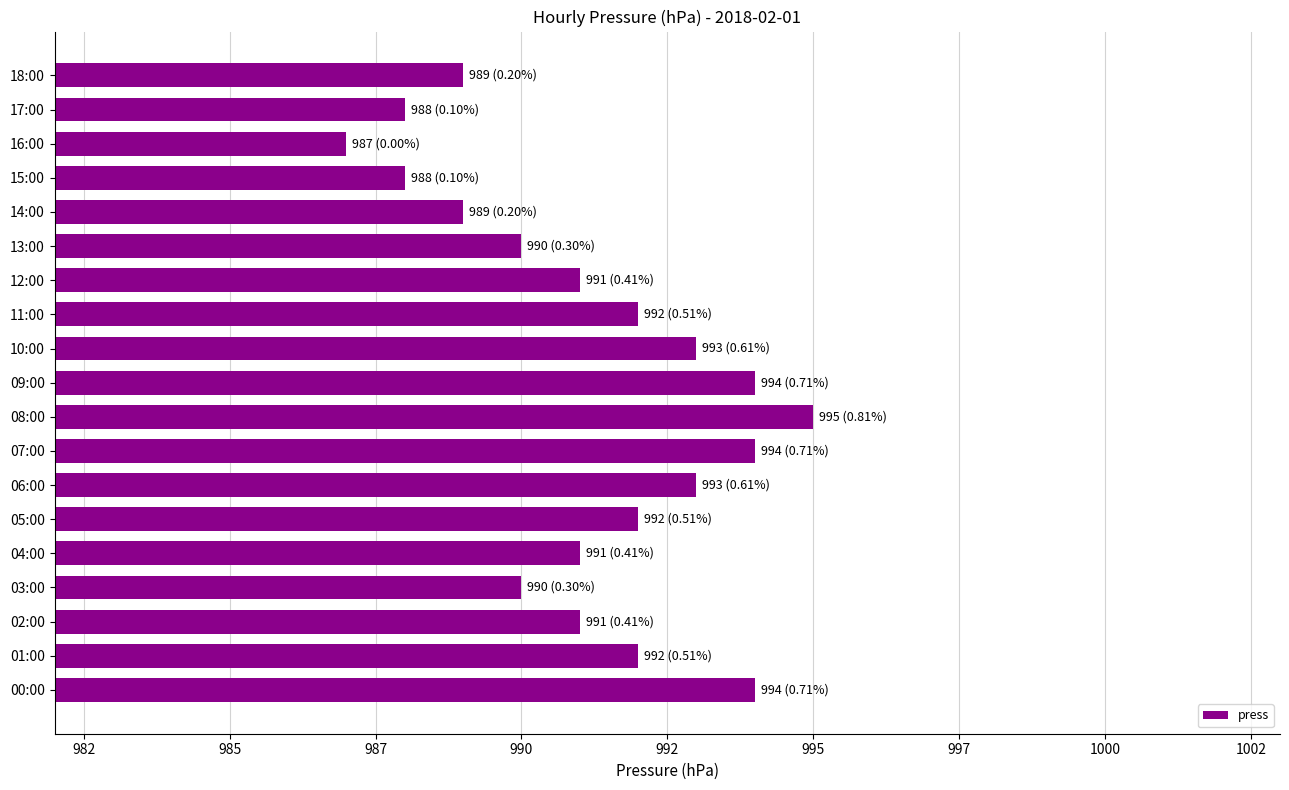

Does the chart contain any negative values?

No